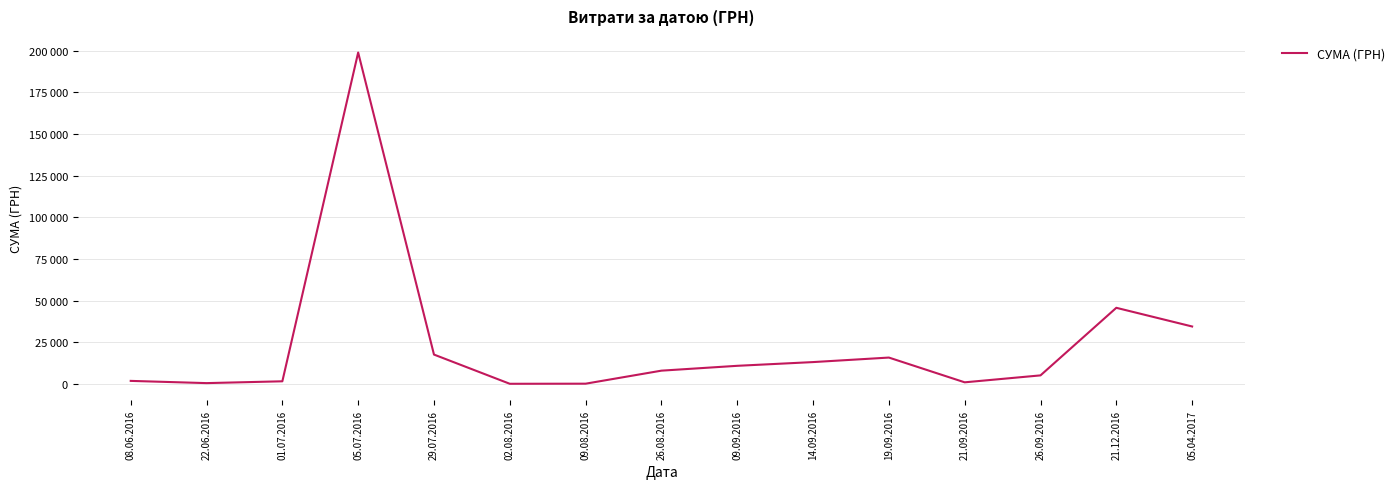

Rank the categories by value from lowest to highest.

02.08.2016, 09.08.2016, 22.06.2016, 21.09.2016, 01.07.2016, 08.06.2016, 26.09.2016, 26.08.2016, 09.09.2016, 14.09.2016, 19.09.2016, 29.07.2016, 05.04.2017, 21.12.2016, 05.07.2016